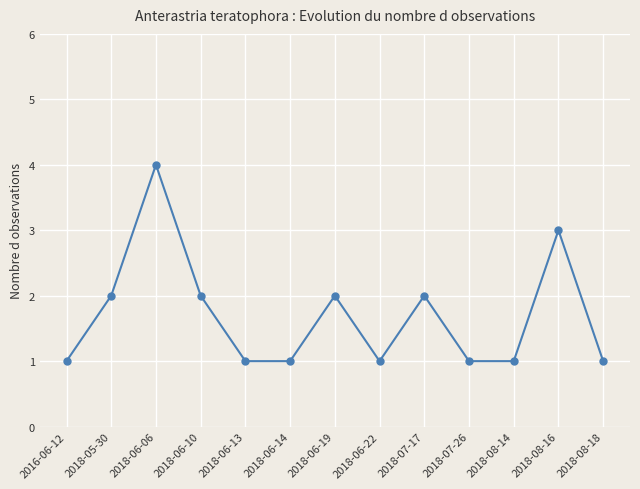

Reading left to right, list all the values displayed in this chart.

2016-06-12=1	2018-05-30=2	2018-06-06=4	2018-06-10=2	2018-06-13=1	2018-06-14=1	2018-06-19=2	2018-06-22=1	2018-07-17=2	2018-07-26=1	2018-08-14=1	2018-08-16=3	2018-08-18=1